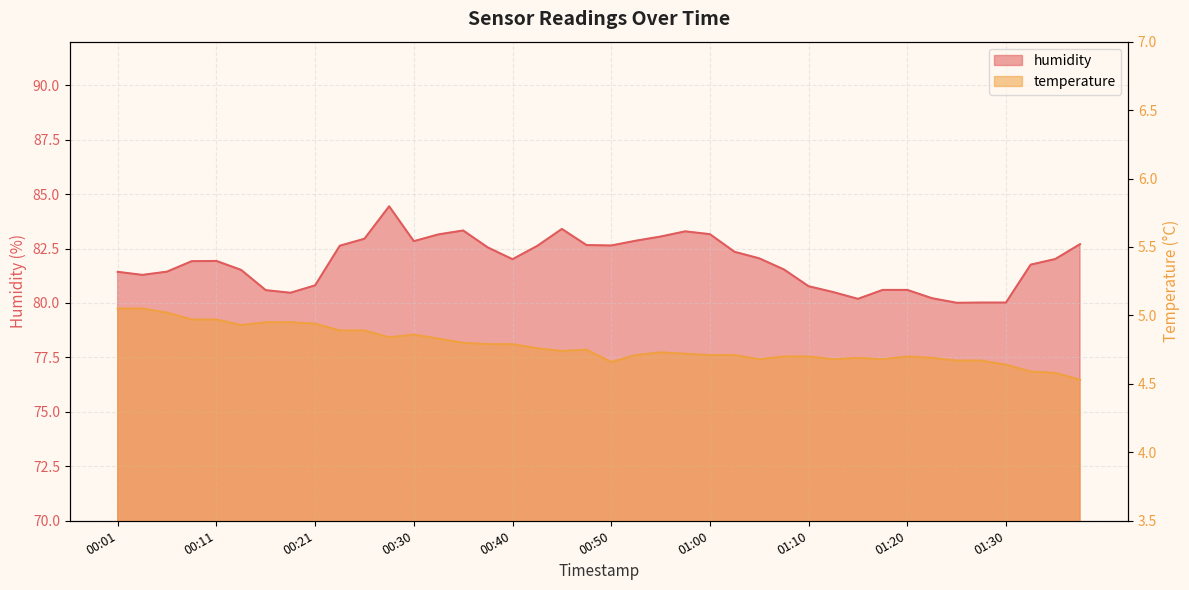

In temperature, how many points are higher than both neighbors (excluding endpoints)?

5